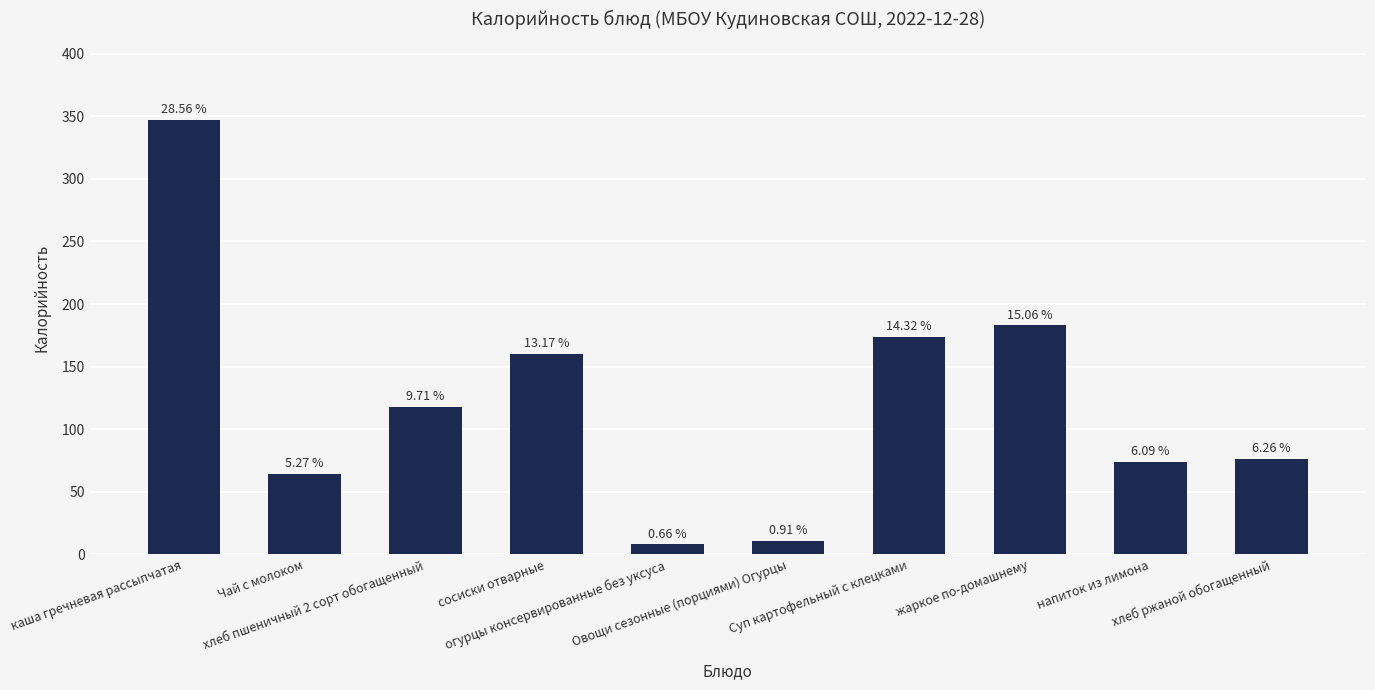

Are the bars horizontal?

No